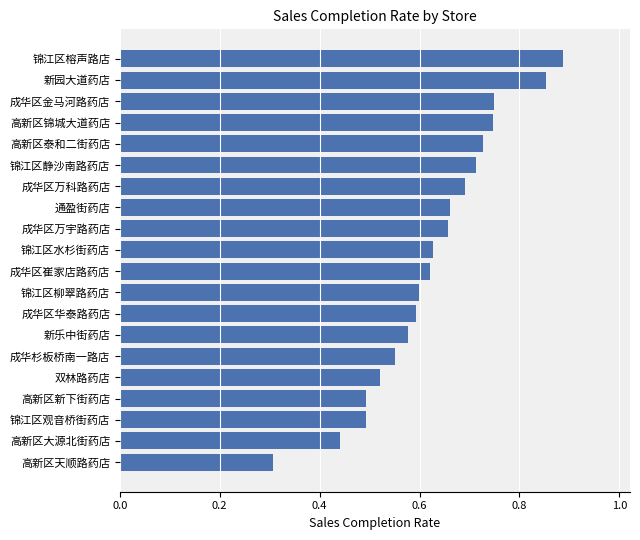

Are the bars horizontal?

Yes